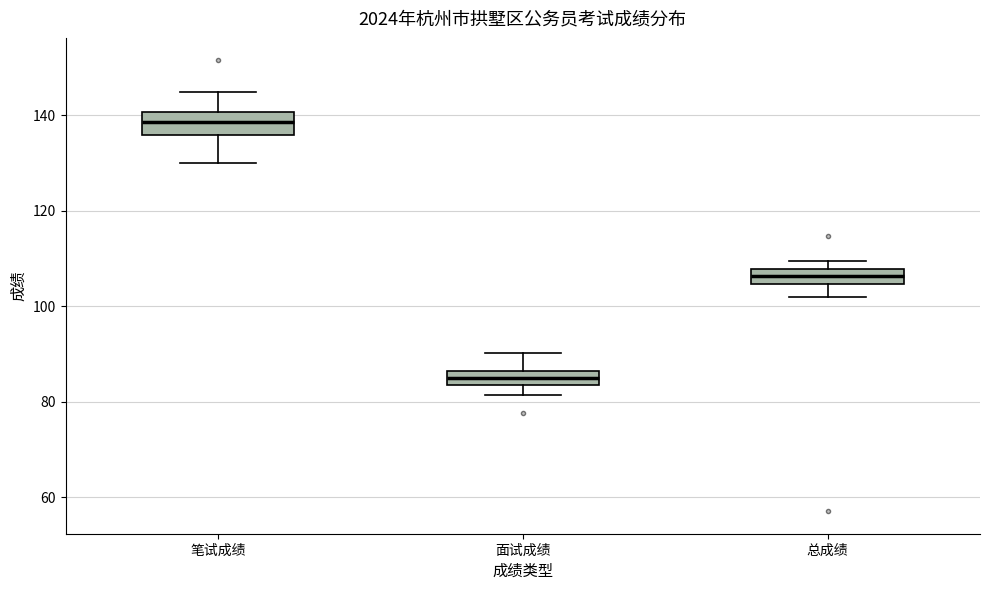

Which box's median line is the lowest?

面试成绩